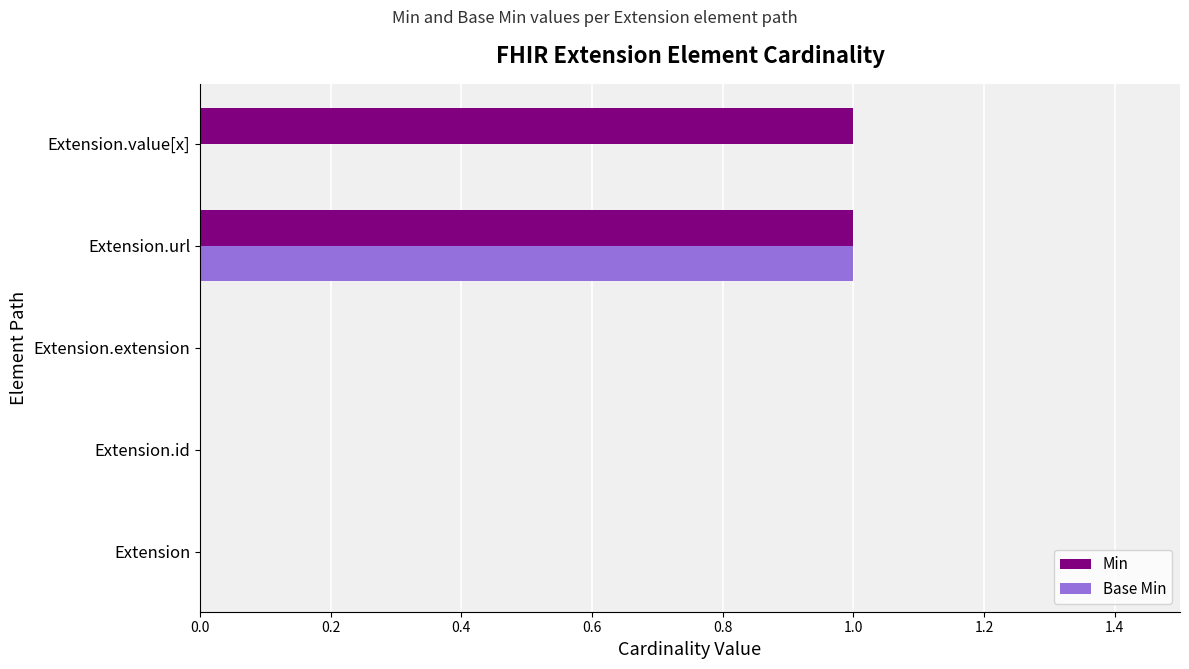

At which category is the sum across all series the highest?

Extension.url